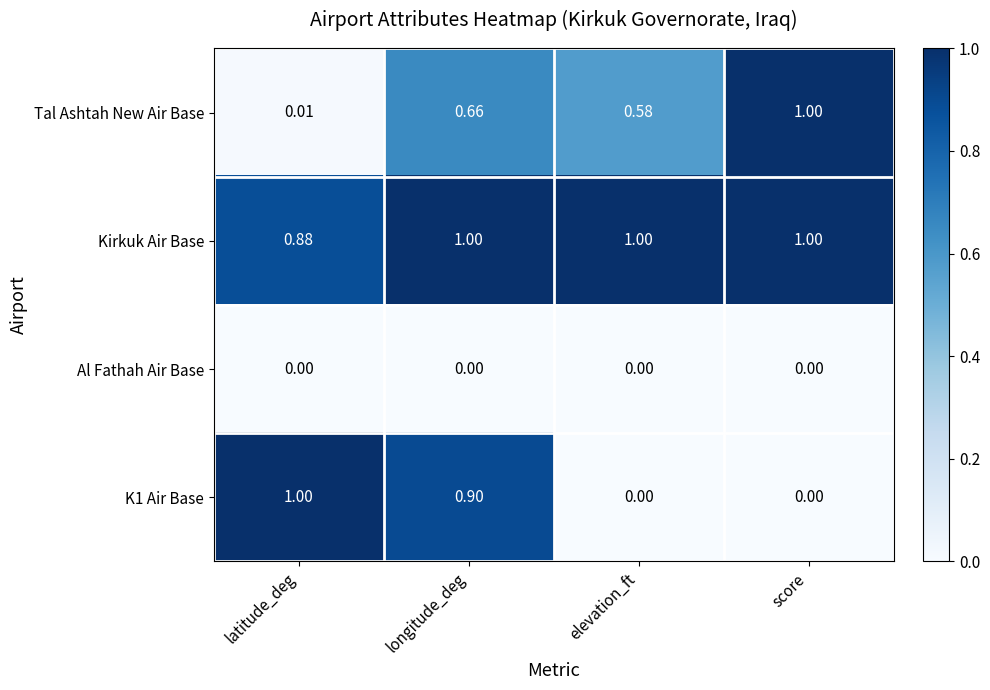

Which category has the lowest value in the Tal Ashtah New Air Base series?

latitude_deg